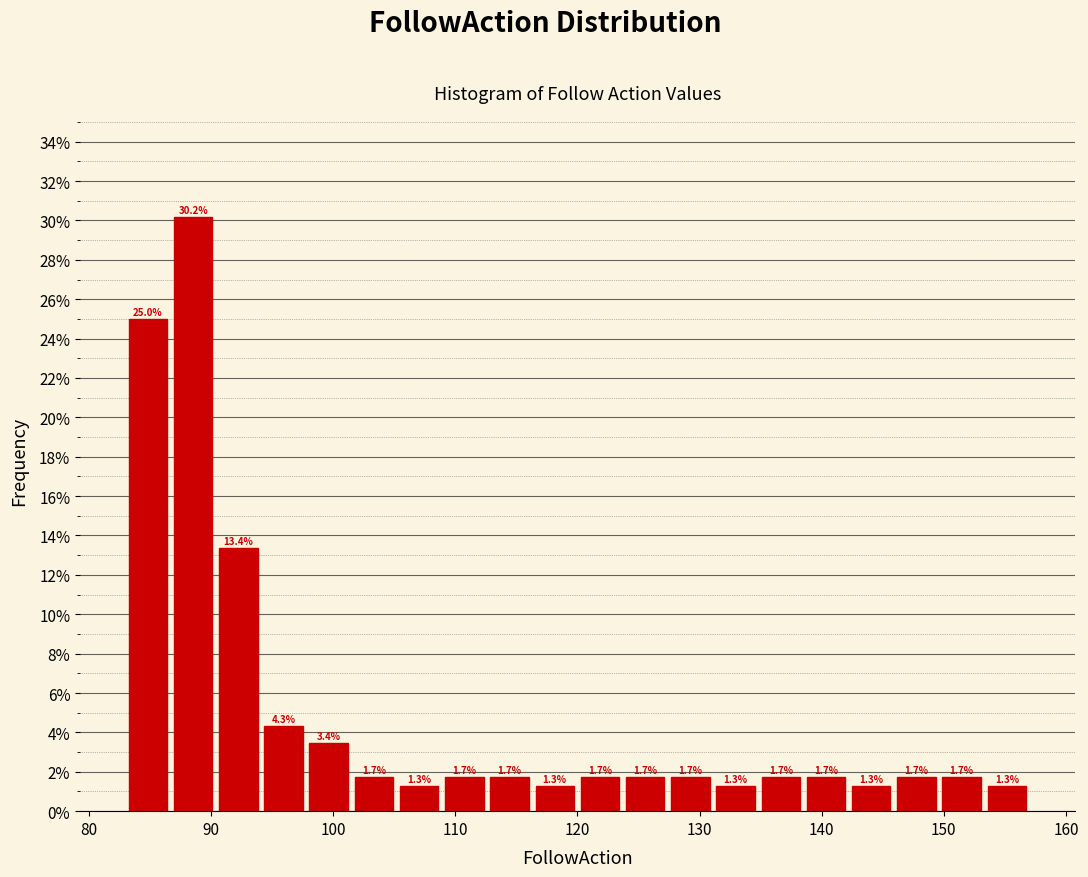

Read against the x-axis, roughly where is the centre of the tallest bar?

89